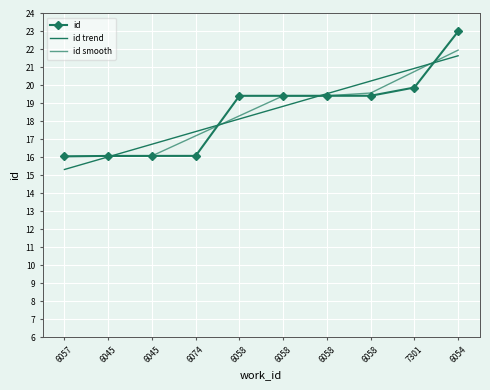

At which label is id trend closest to 18?

6058